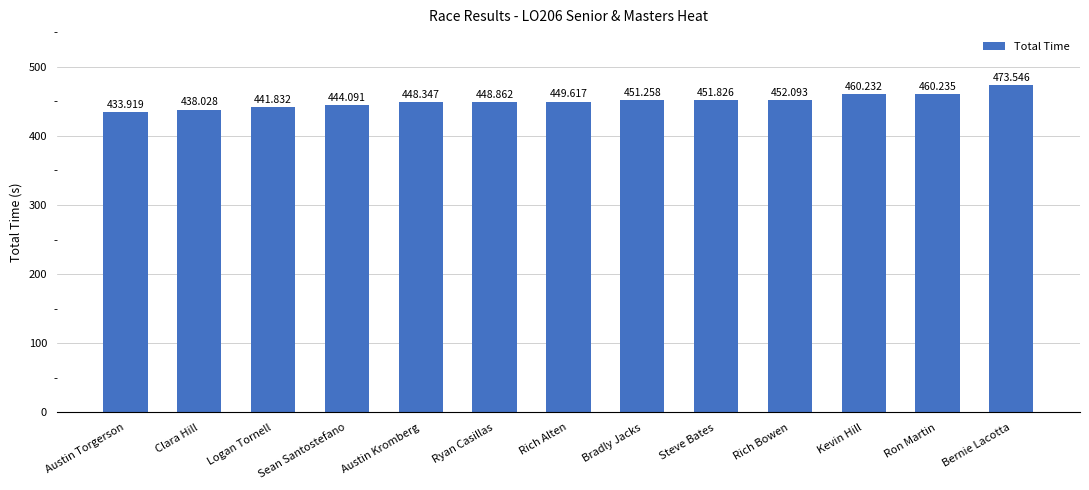

What is the label of the 10th bar from the right?

Sean Santostefano